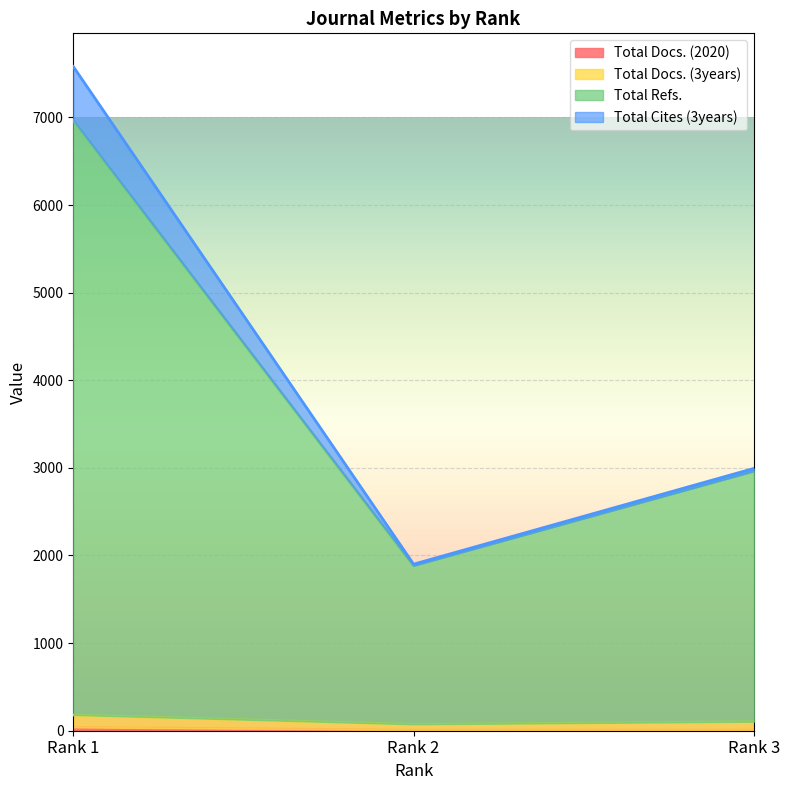

Which series changed the most between Rank 2 and Rank 3?

Total Cites (3years)